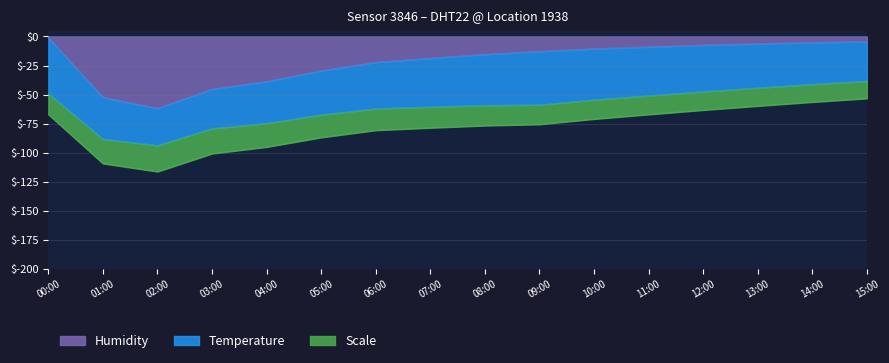

What is the minimum value for Humidity?

-61.8